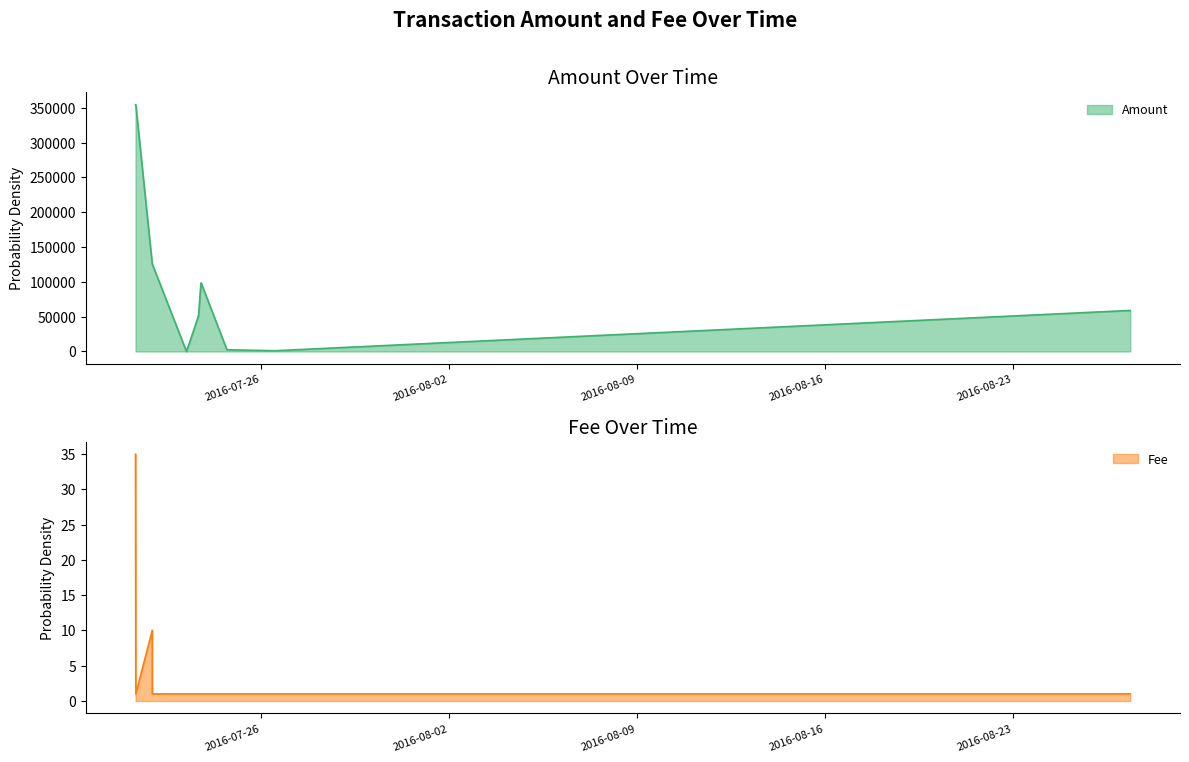

What is the greatest value displayed?

354600.0